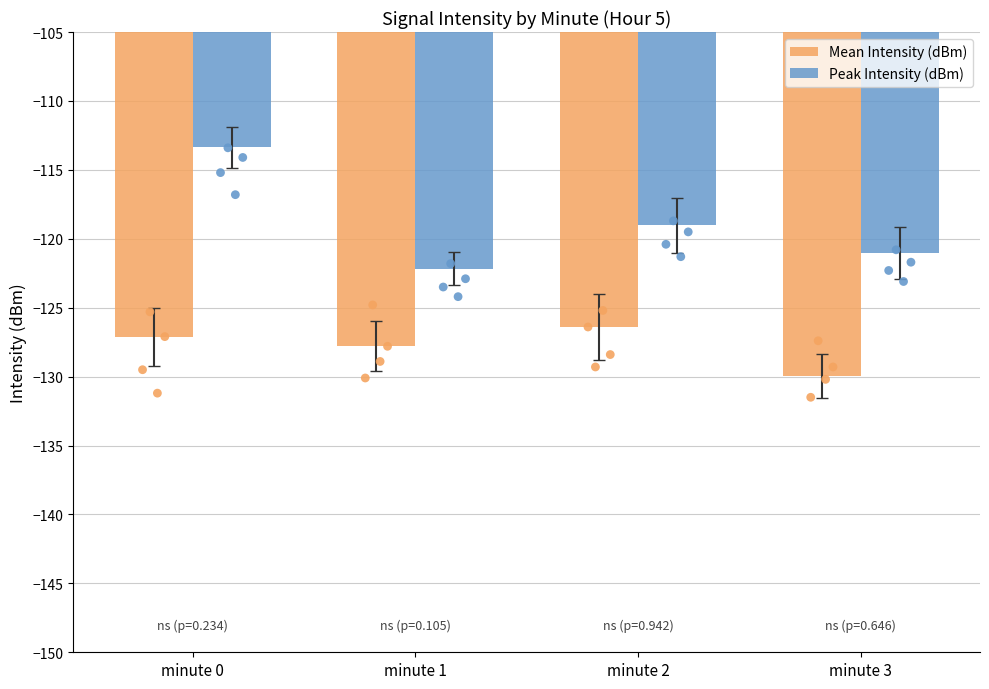

What are all the series names shown in the legend?

Mean Intensity (dBm), Peak Intensity (dBm)